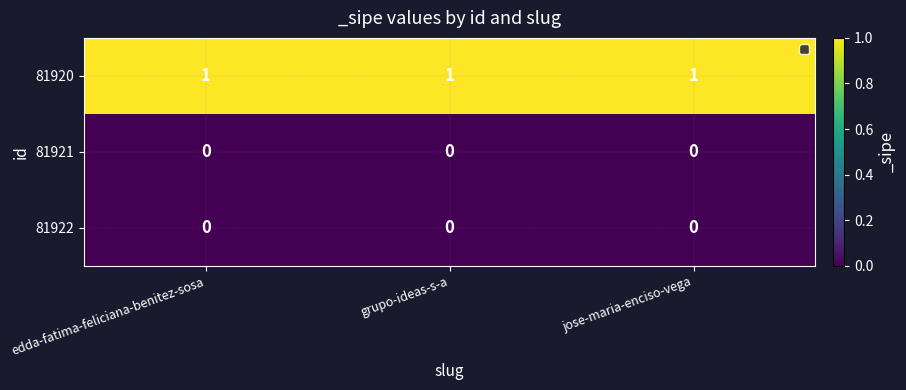

Which series has the largest total across all categories?

81920